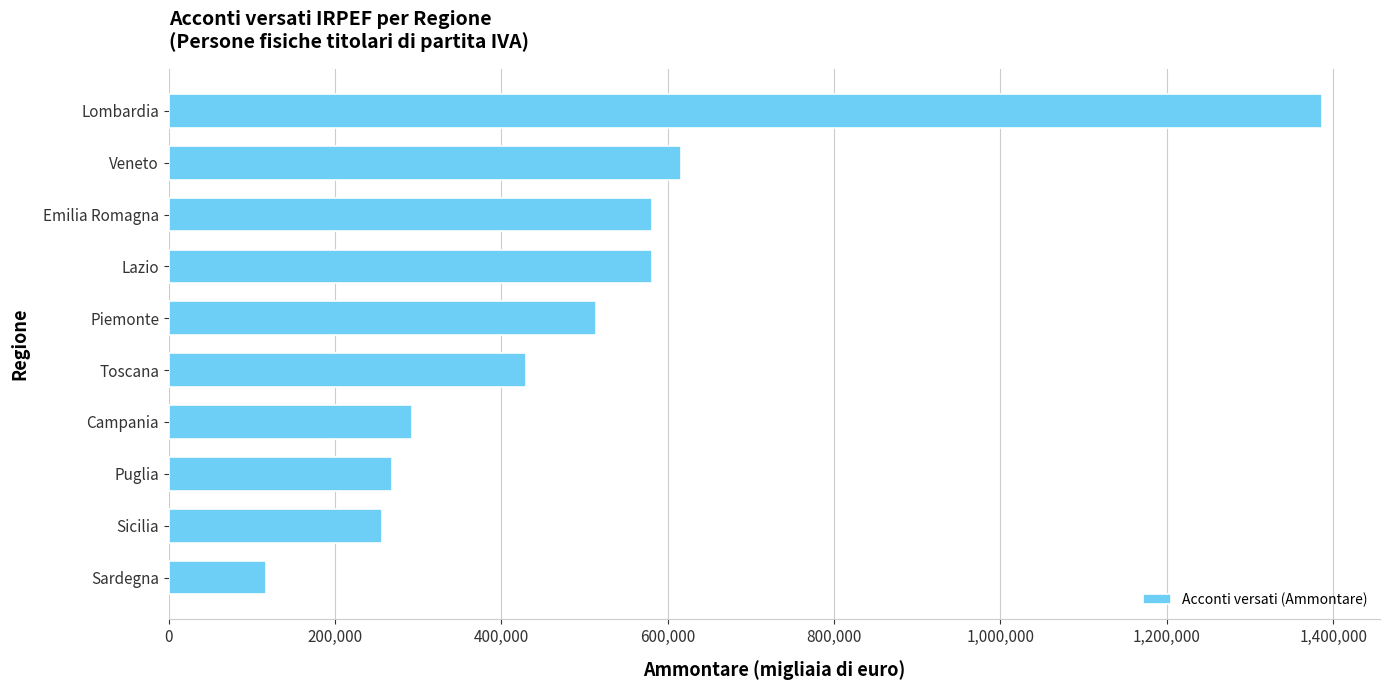

Does the chart contain stacked bars?

No